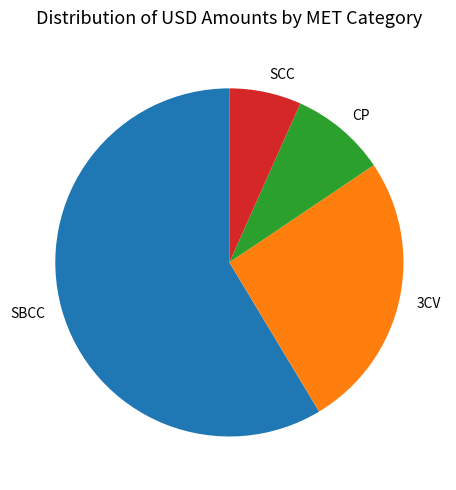

What is the ratio of the value at SCC to the value at 3CV?

0.3